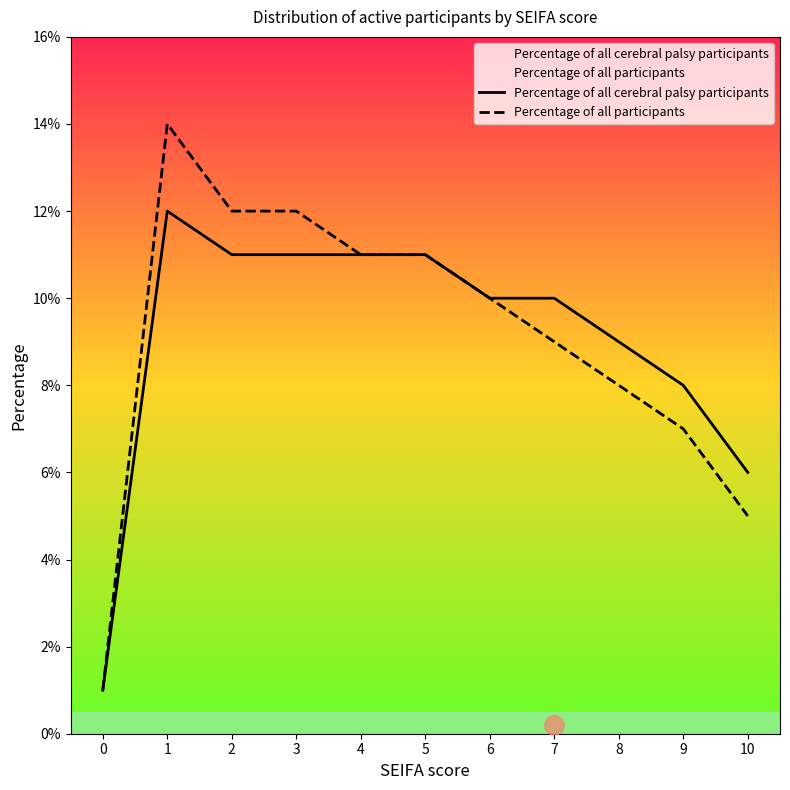

List the labels in order of Percentage of all participants value, smallest first.

0, 10, 9, 8, 7, 6, 4, 5, 2, 3, 1